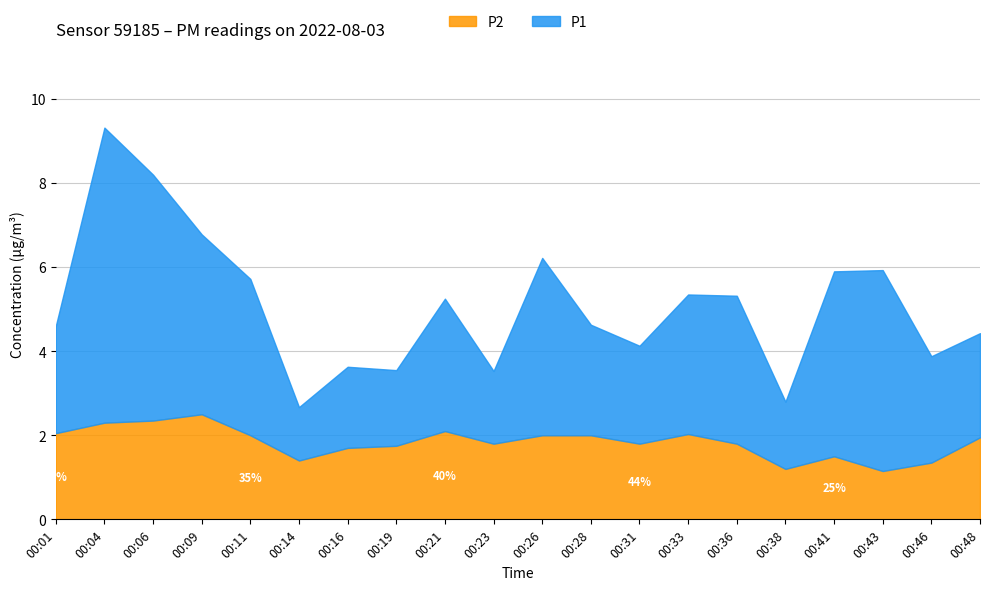

Between 00:21 and 00:04, which is larger?

00:04